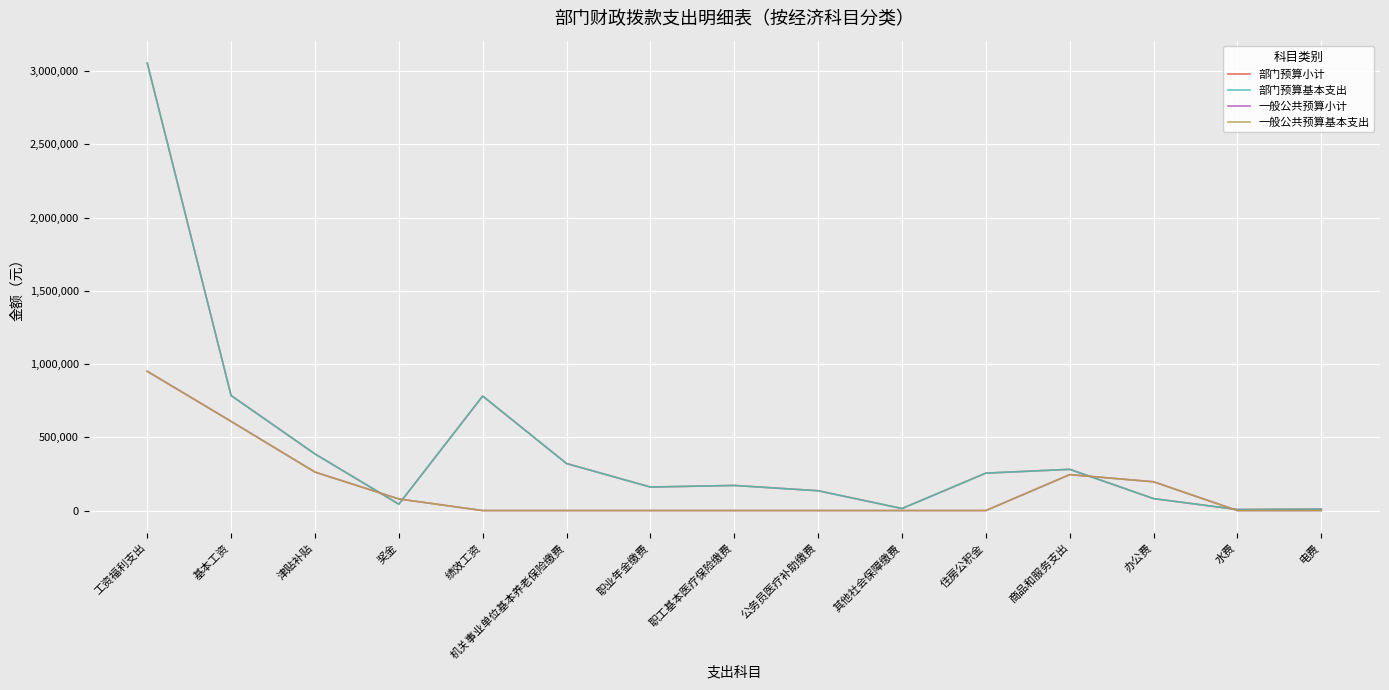

Does the chart have visible grid lines?

Yes